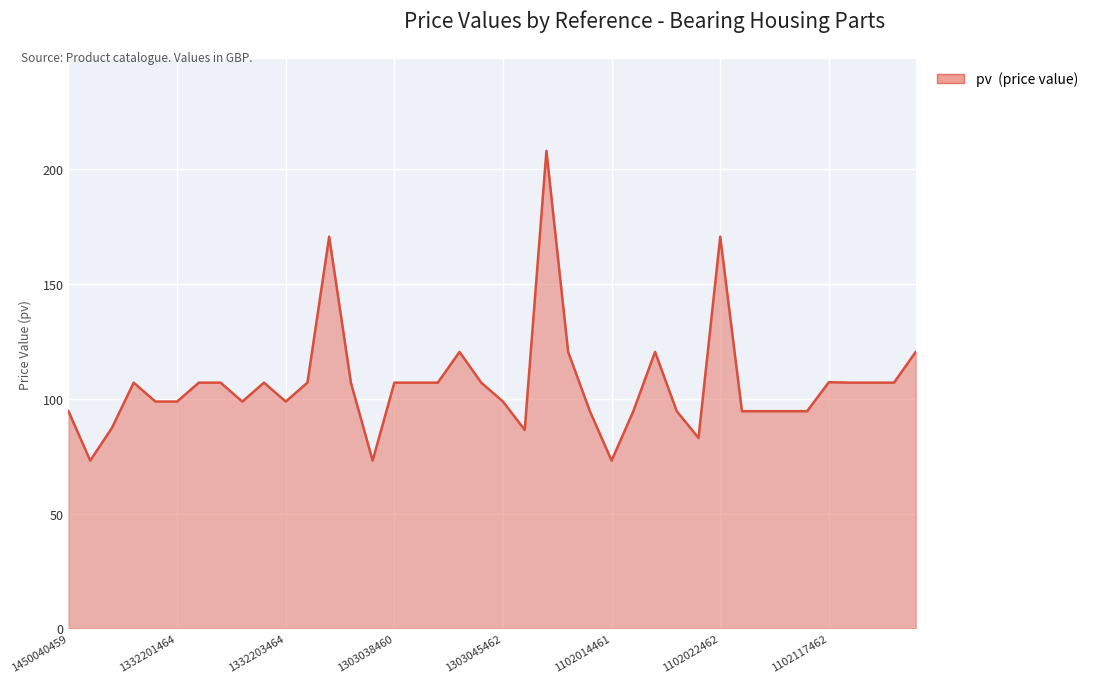

What is the maximum value shown in the chart?

207.9